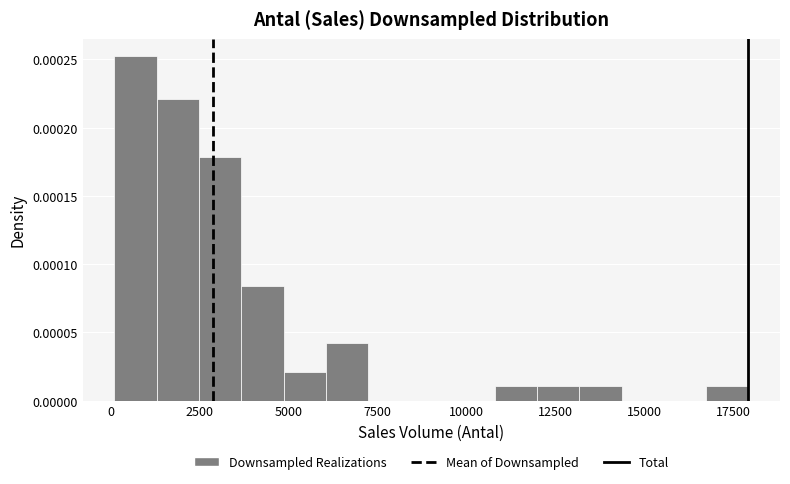

Around what value on the x-axis is the tallest bar? Give the approximate position of its centre, as read against the axis.

500